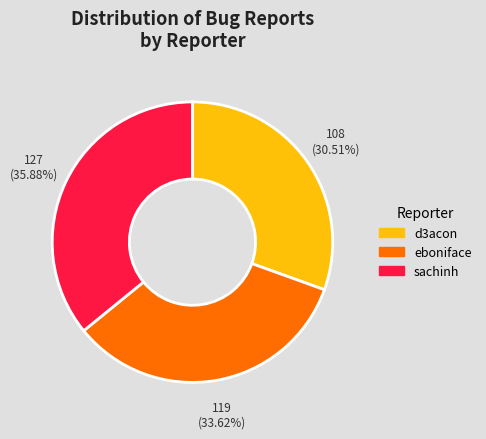

Approximately how many times larger is the value at d3acon compared to sachinh?

0.9